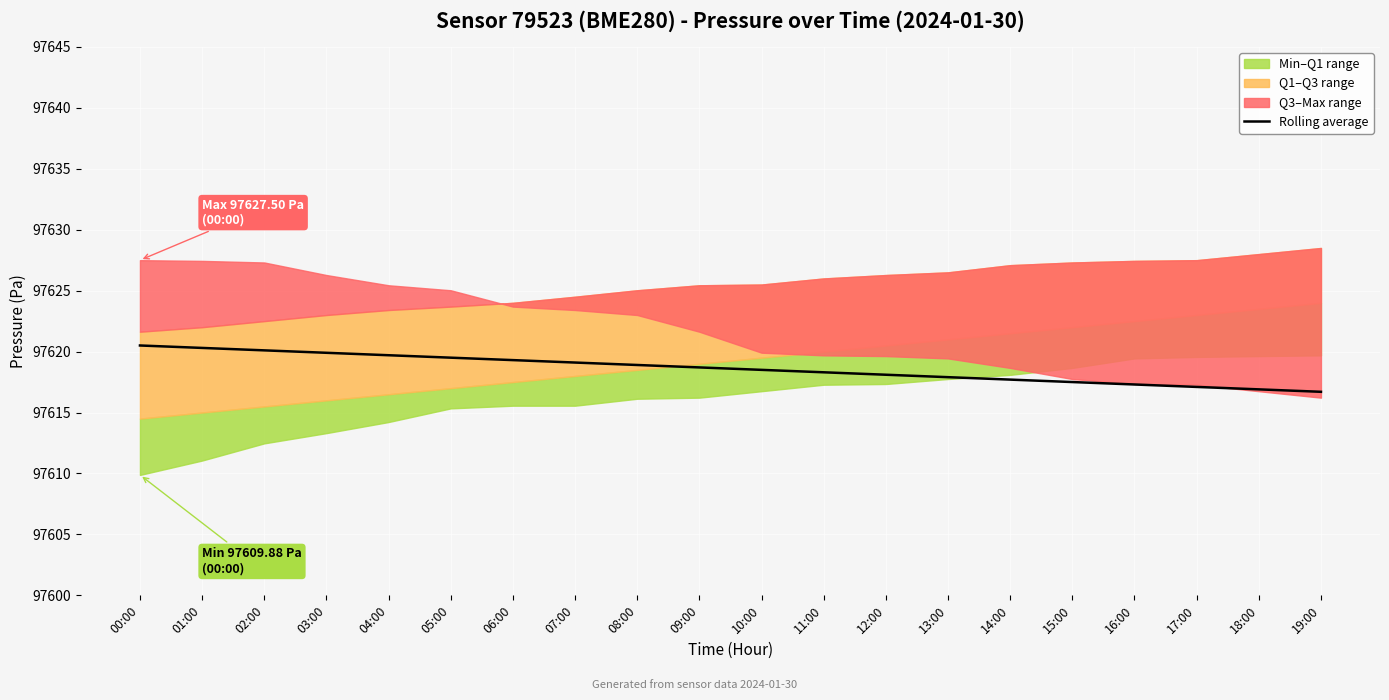

What is the label of the 3rd point from the left?

02:00